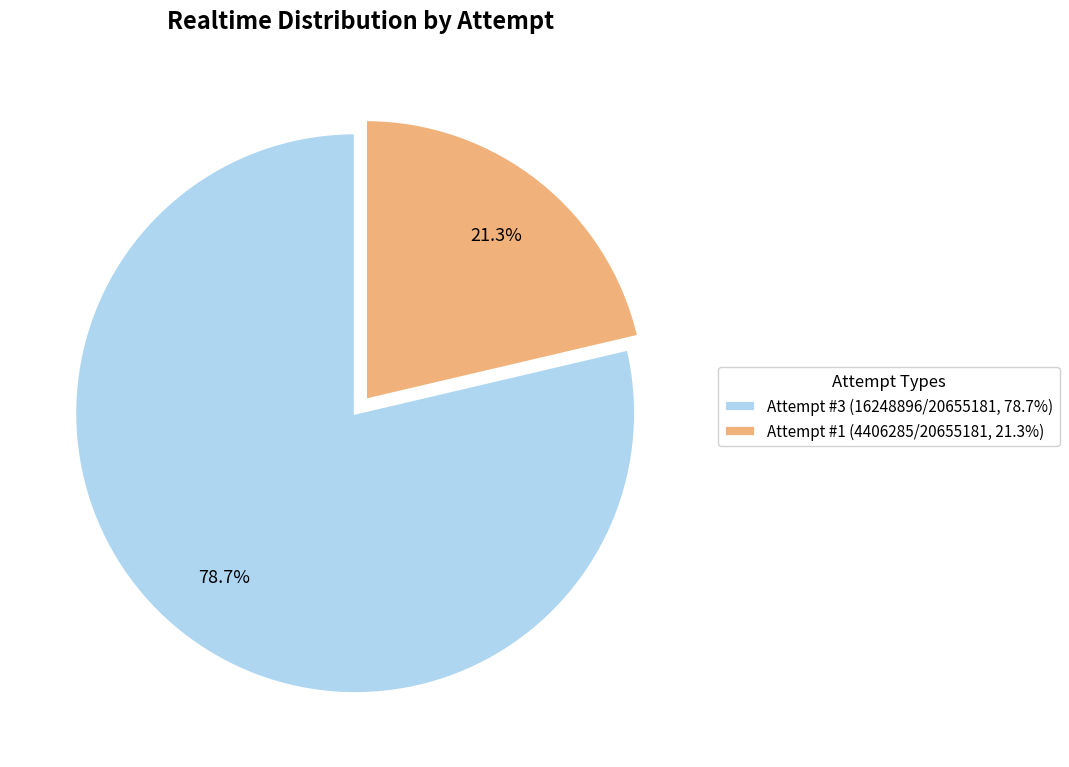

To the nearest percent, what is the combined percentage of Attempt #3 and Attempt #1?

100%